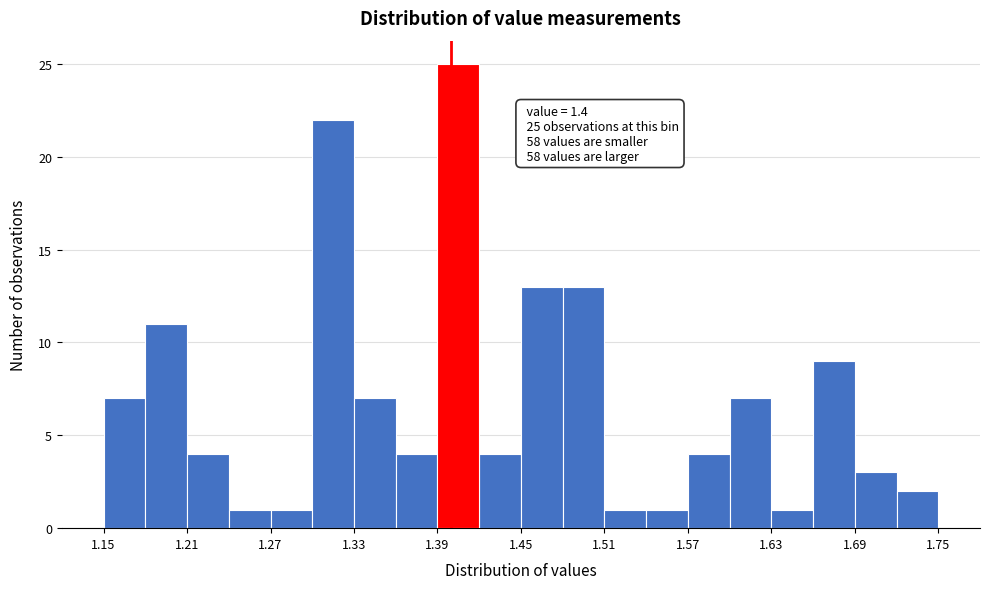

Read against the x-axis, roughly where is the centre of the tallest bar?

1.41